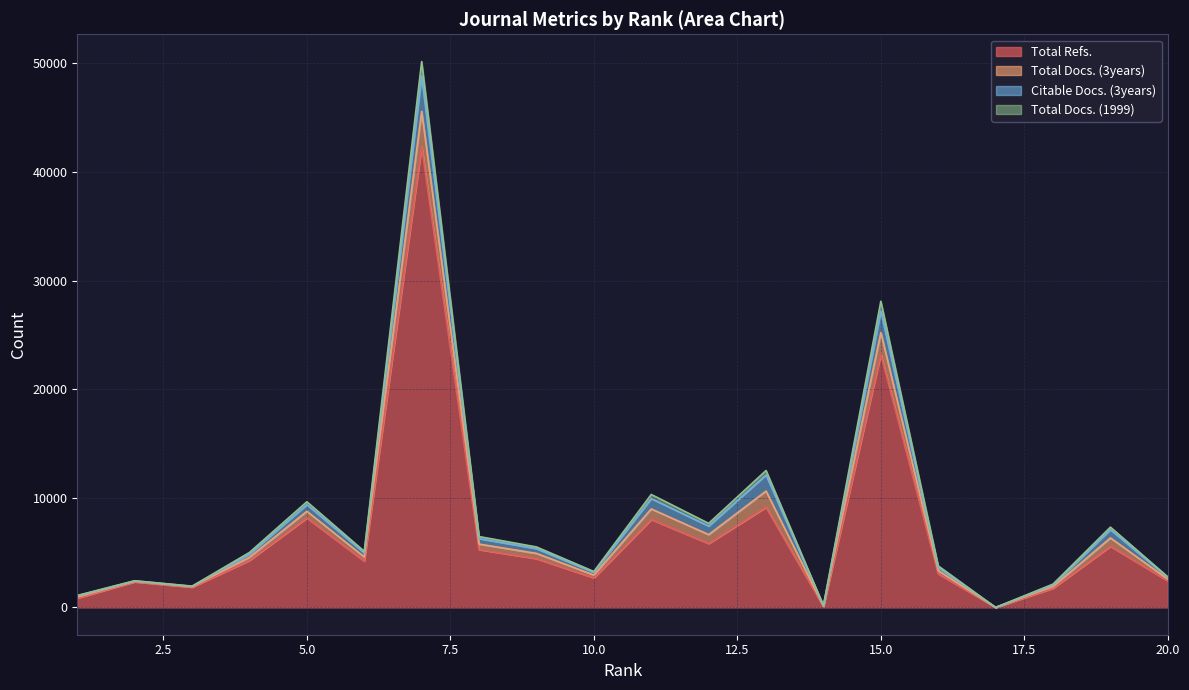

How many categories are shown in the chart?

20